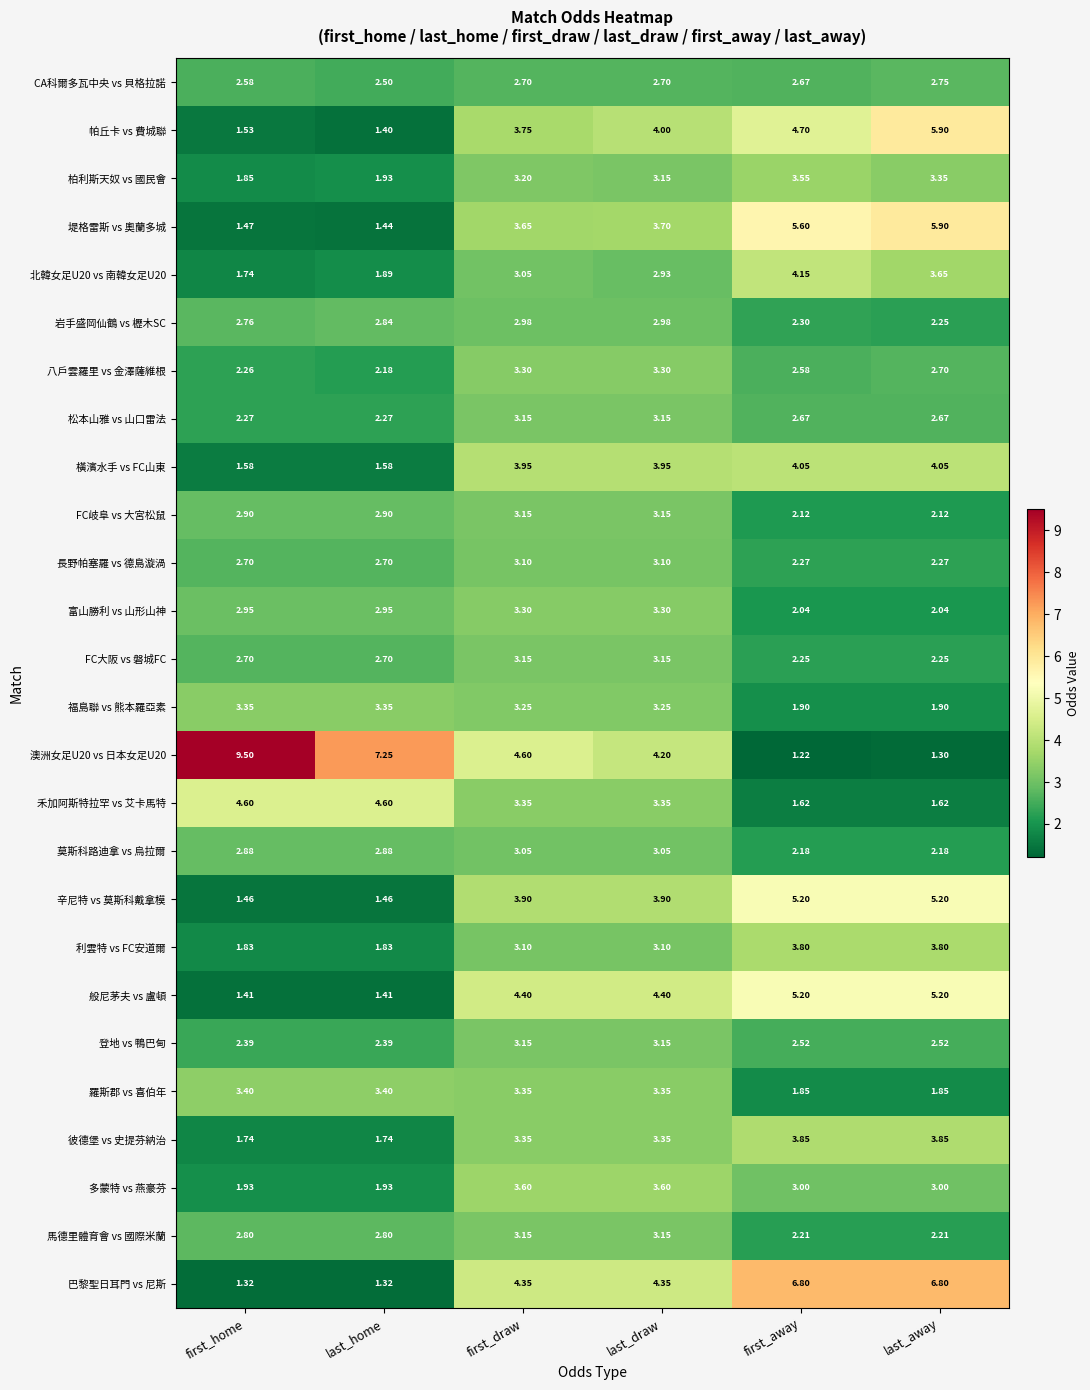

At which label is 岩手盛岡仙鶴 vs 櫪木SC closest to 2?

last_away